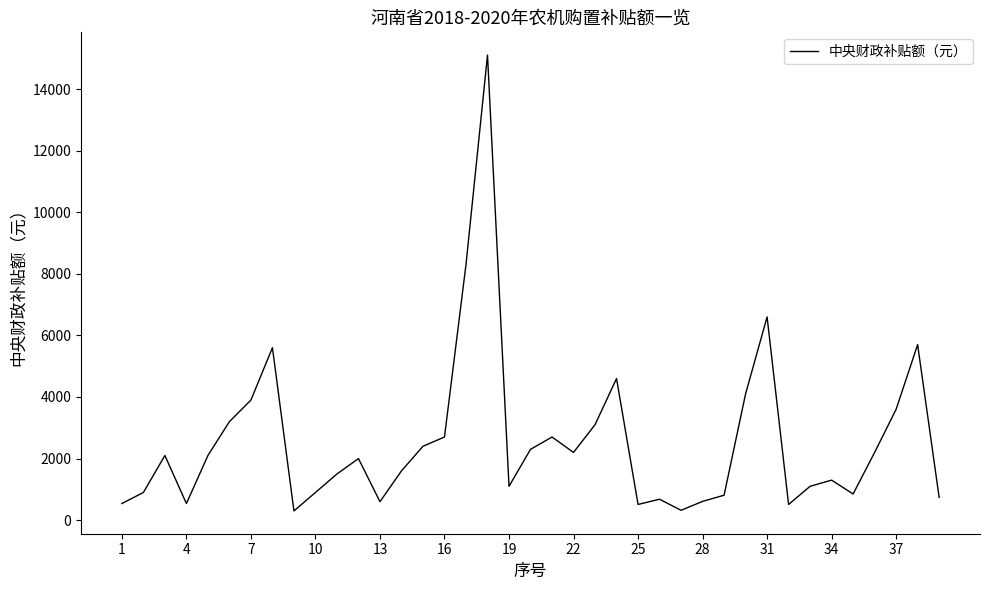

Does the chart display data point markers on the line(s)?

No